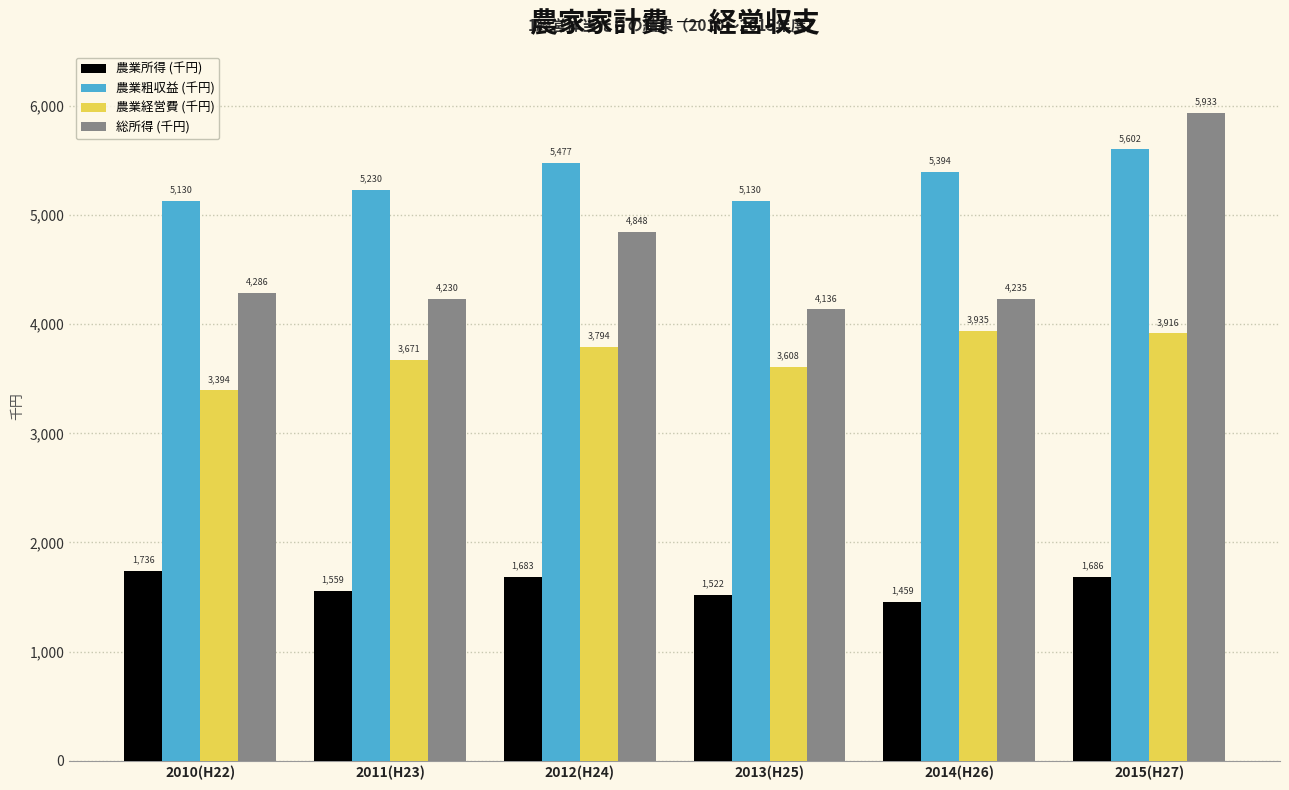

At 2012(H24), list the series in order from smallest to largest.

農業所得 (千円), 農業経営費 (千円), 総所得 (千円), 農業粗収益 (千円)